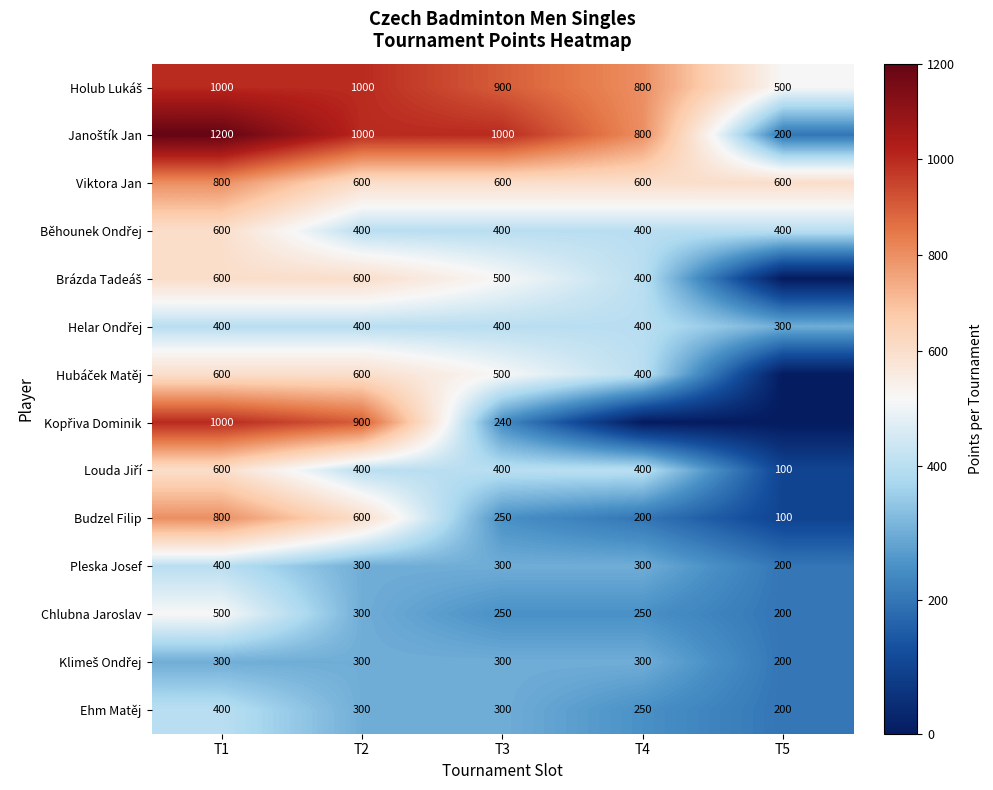

Is it true that Viktora Jan equals 1016 at T3?

False